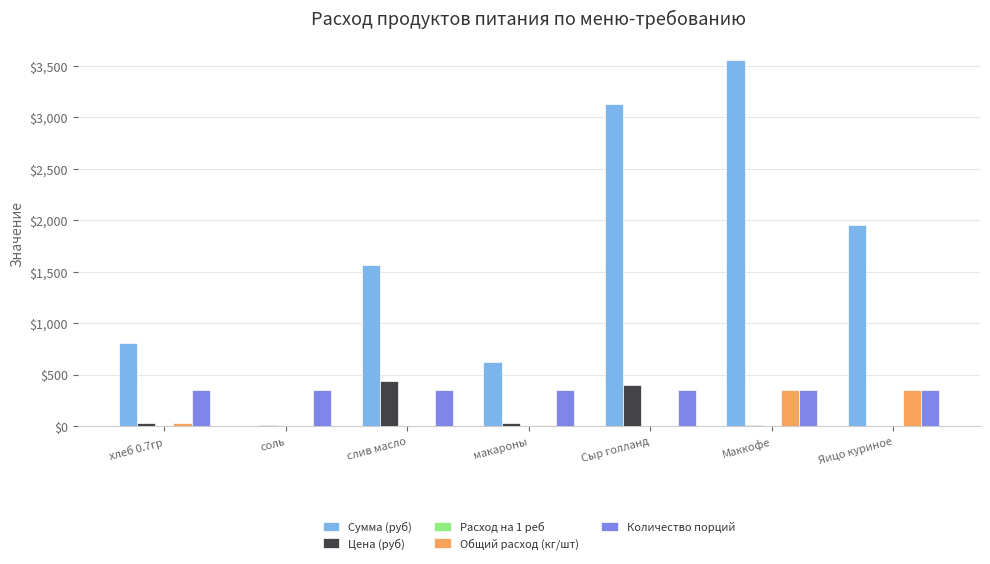

Is it true that Сумма (руб) equals 2126.9 at слив масло?

False